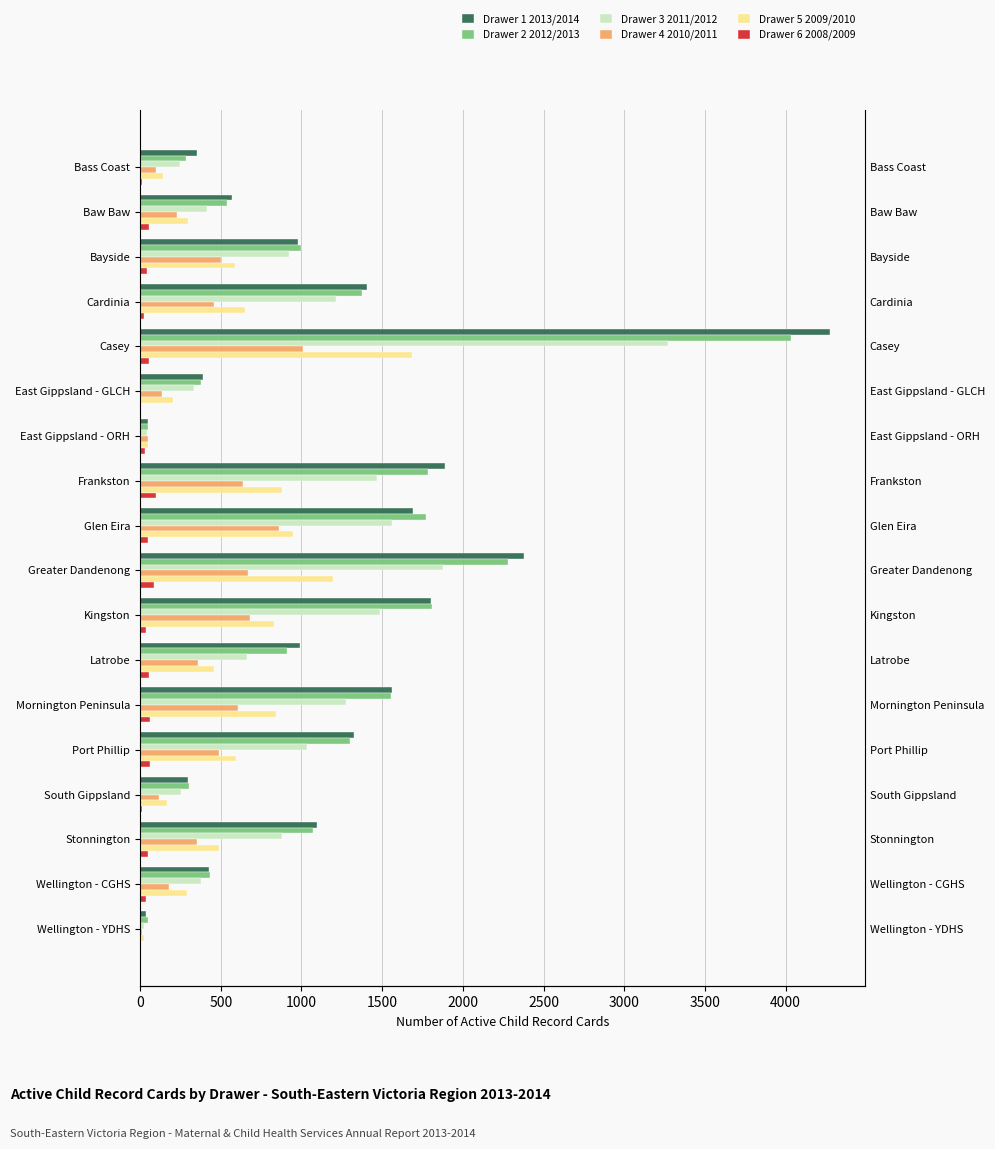

True or false: Drawer 3 2011/2012 has a value of 606 at Baw Baw.

False